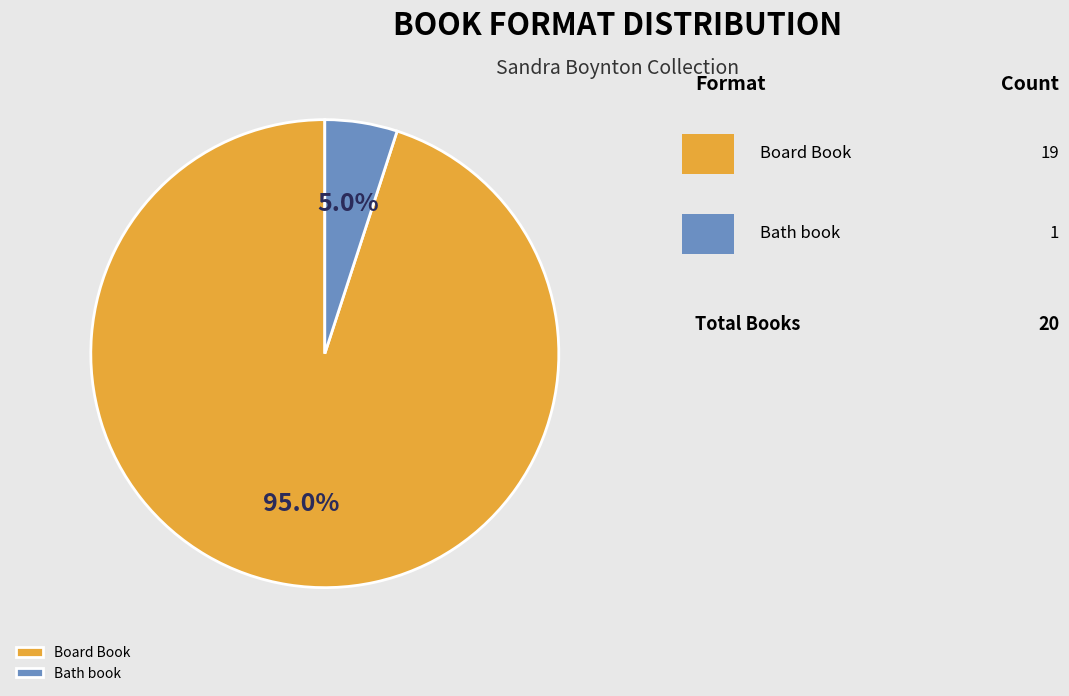

True or false: Board Book accounts for 89% of the total.

False